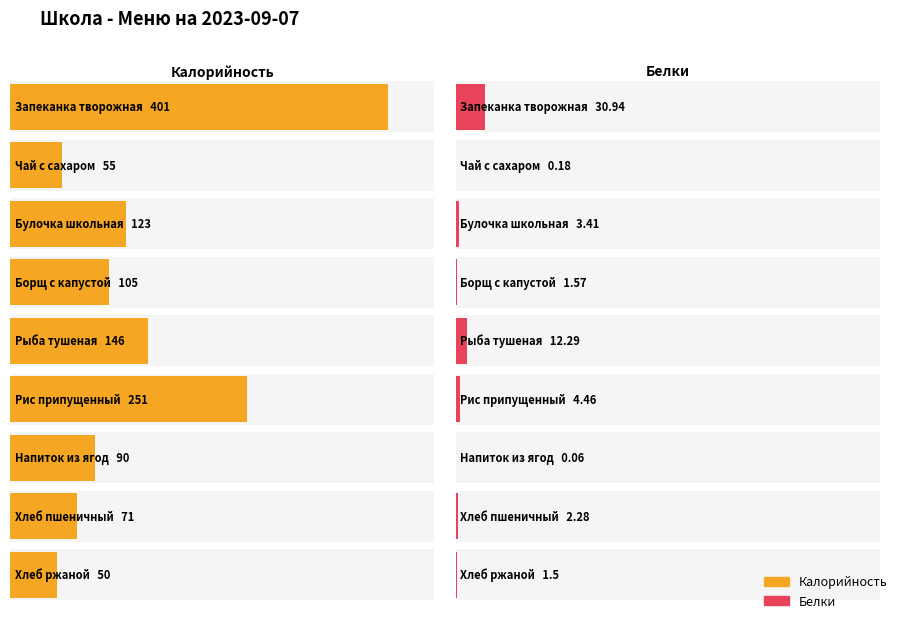

At which label does Белки first exceed 2?

Запеканка творожная